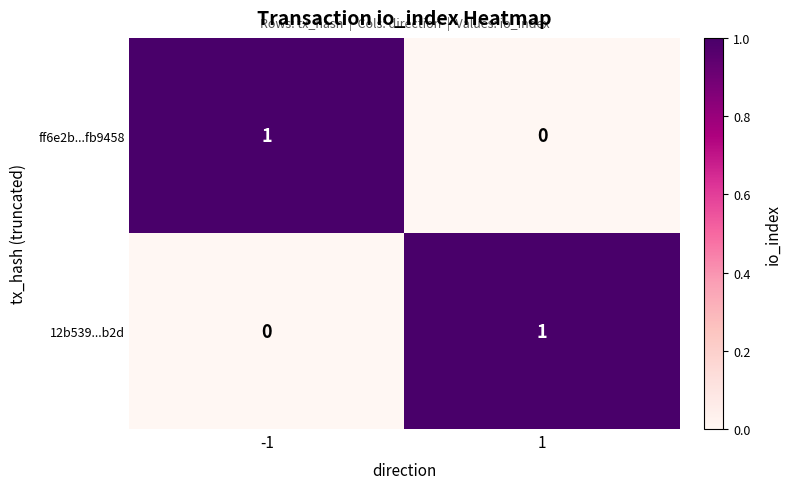

Rank the series at 1 from lowest to highest value.

ff6e2b...fb9458, 12b539...b2d